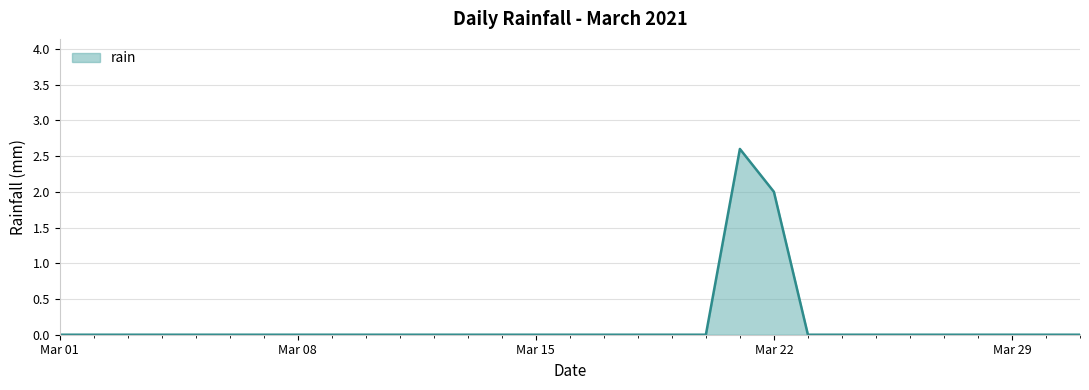

Does the chart have visible grid lines?

Yes